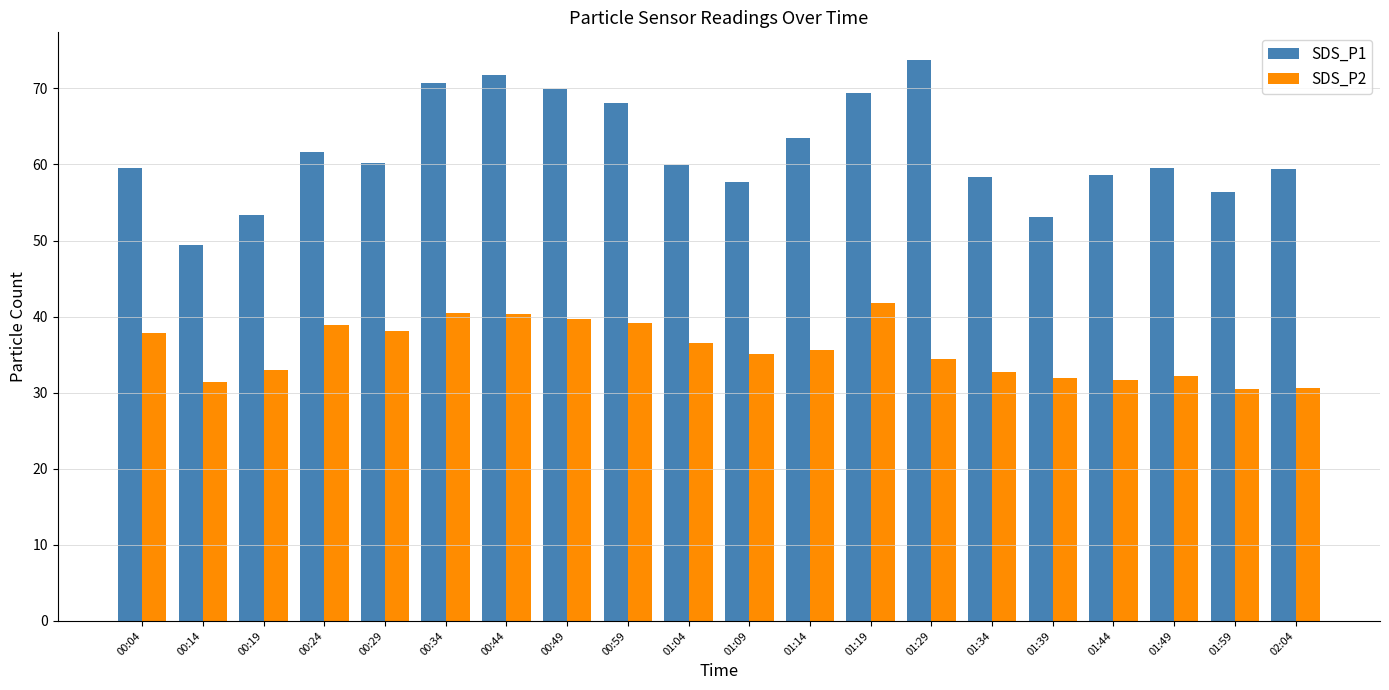

Which series has the widest spread of values?

SDS_P1